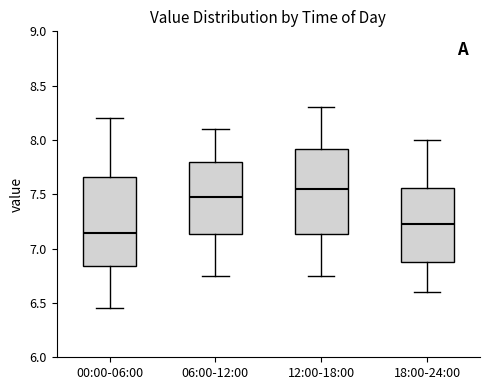

Reading left to right, transcribe this box plot: for each box, give where its median line is, the range the box spans, and where its two whiskers end, as read against the y-axis. The values are not printed on the chart, so give them approximately, as read against the axis.

00:00-06:00: median 7.15, box 6.85 to 7.65, whiskers 6.45 to 8.20
06:00-12:00: median 7.50, box 7.15 to 7.80, whiskers 6.75 to 8.10
12:00-18:00: median 7.55, box 7.15 to 7.90, whiskers 6.75 to 8.30
18:00-24:00: median 7.25, box 6.90 to 7.55, whiskers 6.60 to 8.00